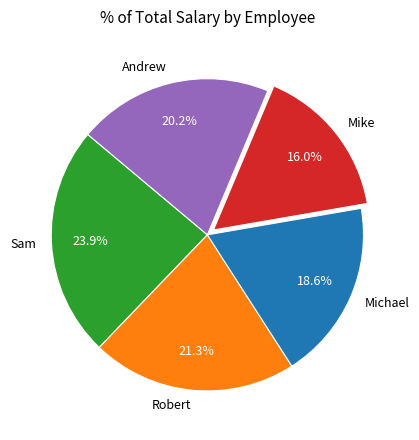

To the nearest percent, what is the difference between the Michael and Mike slice percentages?

3%